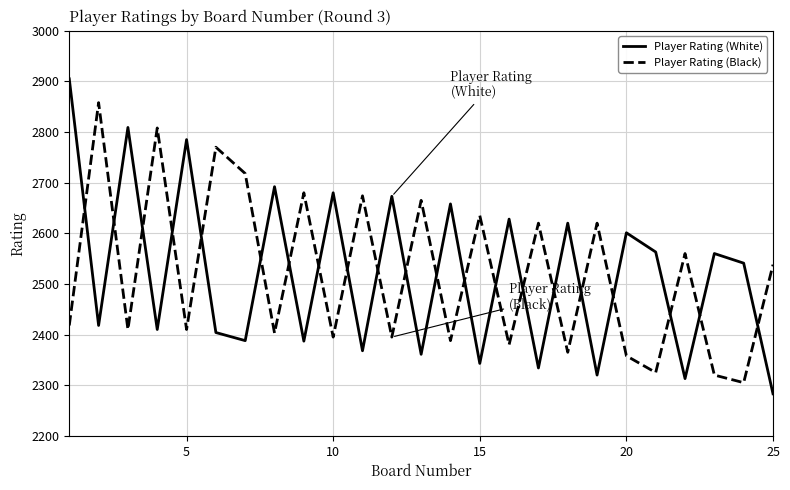

Which series ends up on top after the final intersection of Player Rating (Black) and Player Rating (White)?

Player Rating (Black)